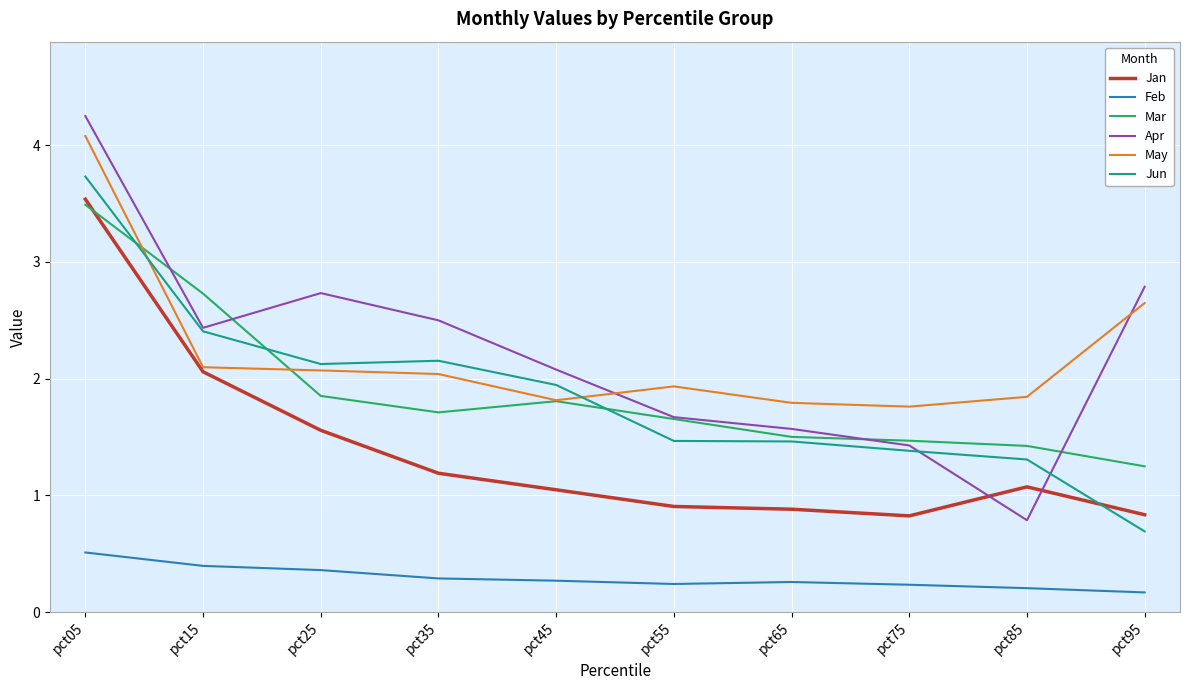

True or false: Feb and Jan cross at least once.

False